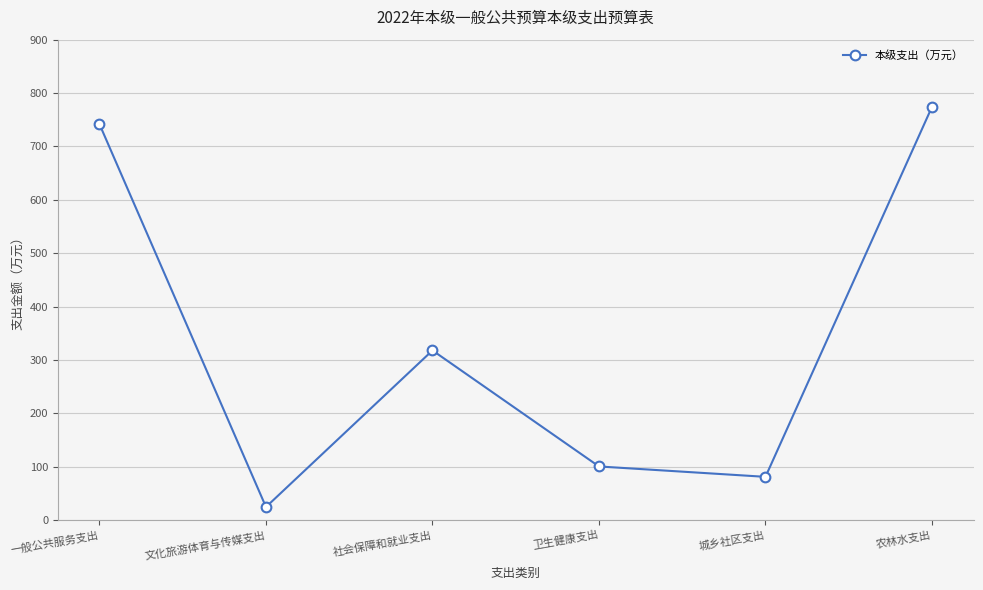

What is the average value?

339.9